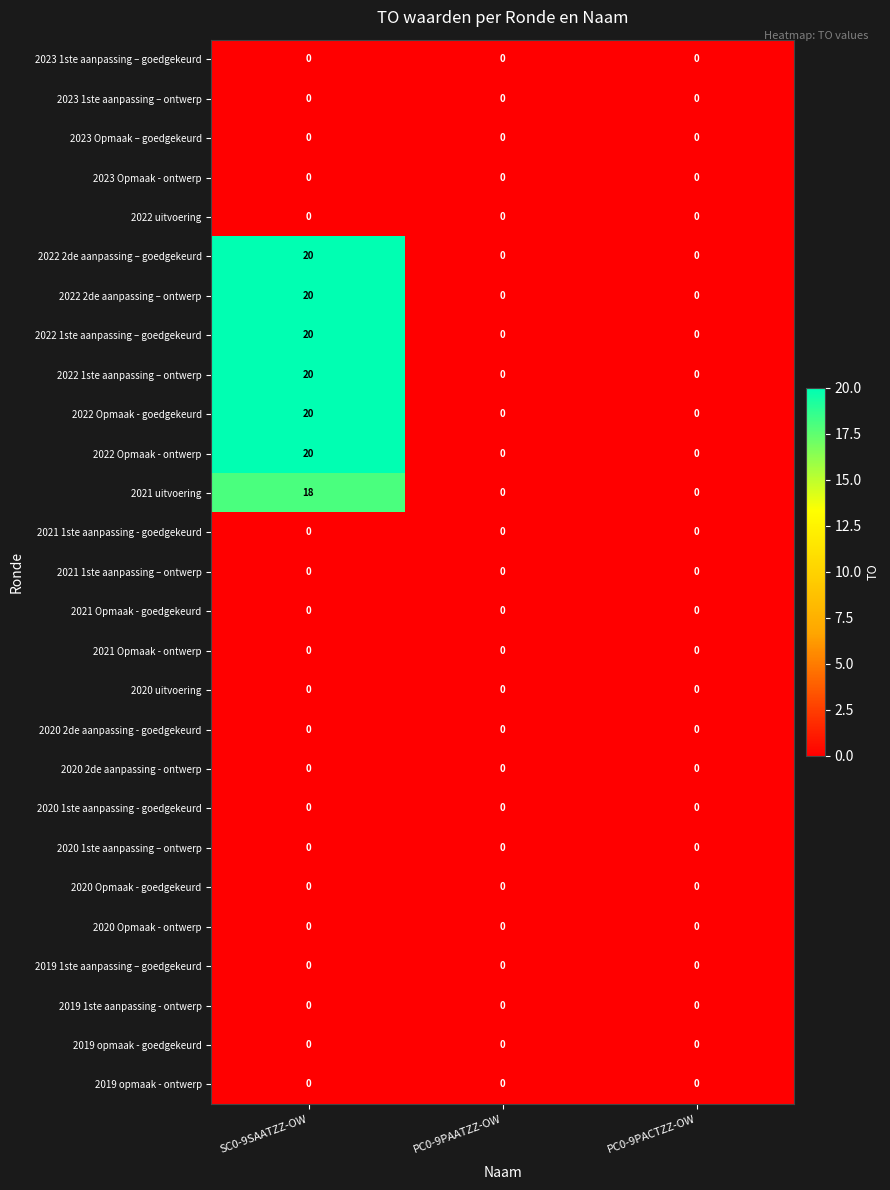

How many series are shown in this chart?

27